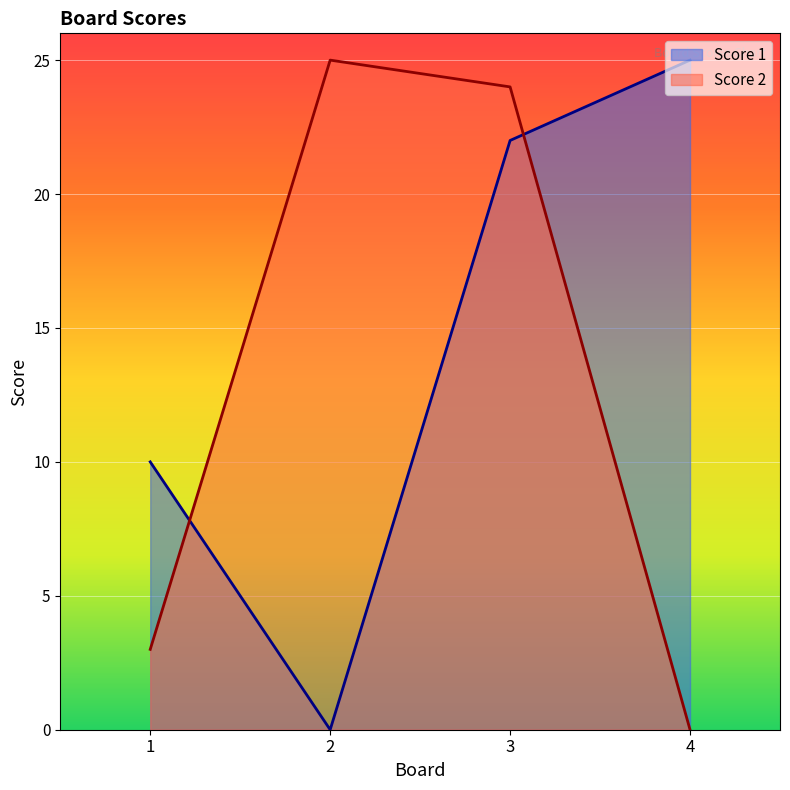

Which series has the largest range (max minus min)?

Score 1